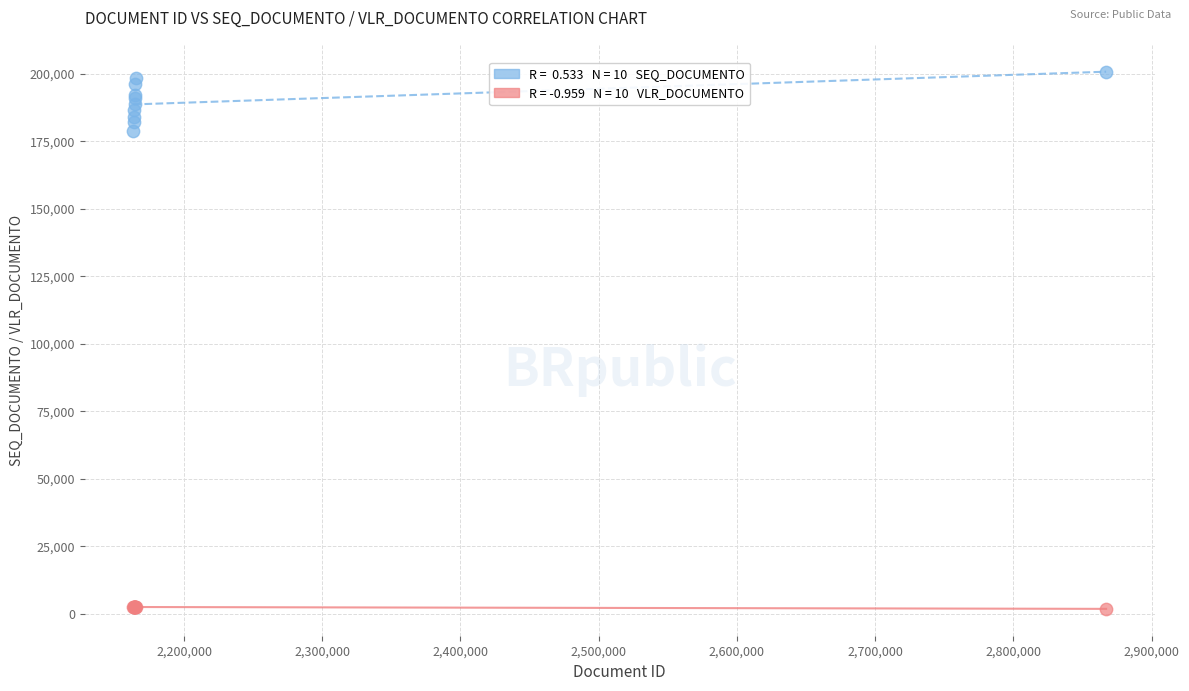

Across all series, what Y value is closest to 101270?

178955.0